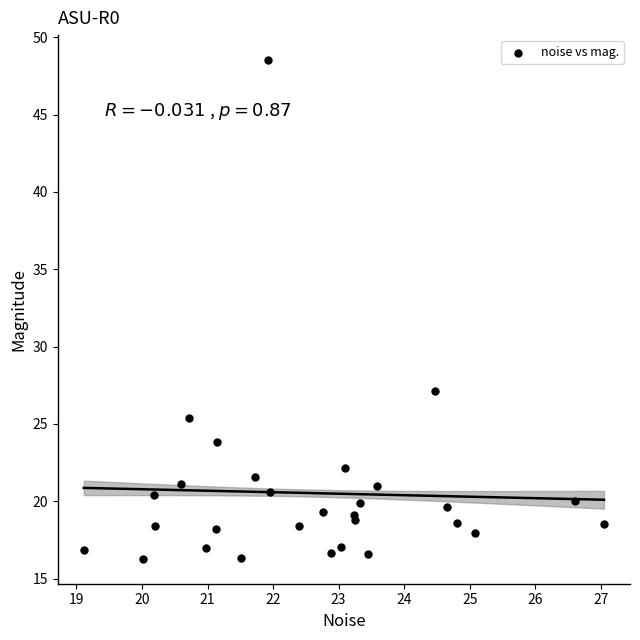

What Y value in the scatter plot is closest to 32?

27.1